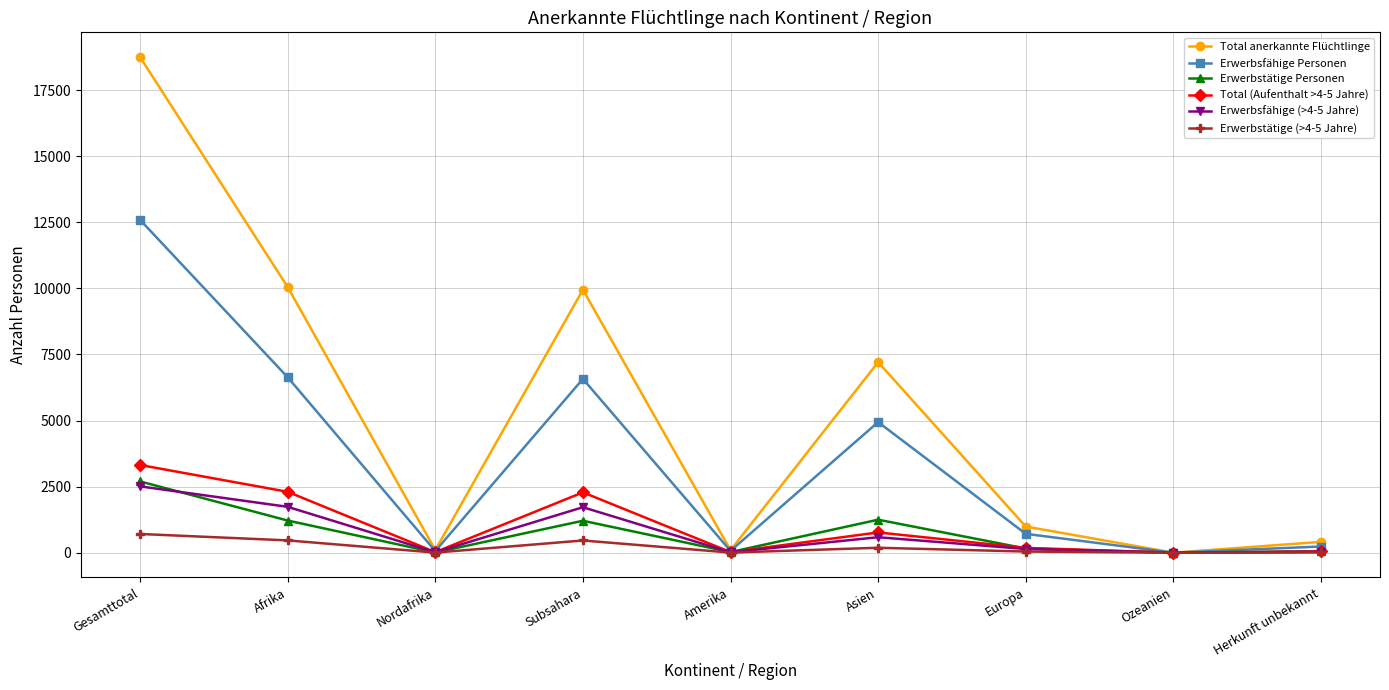

How many interior local peaks does the Erwerbsfähige Personen series have?

2